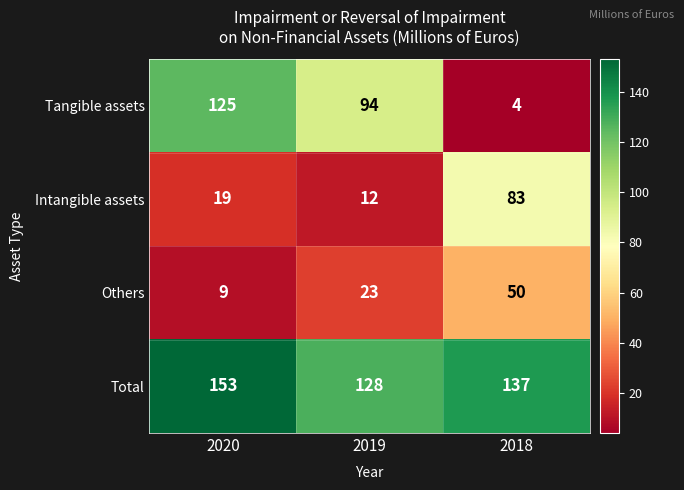

Is it true that Total equals 74 at 2020?

False